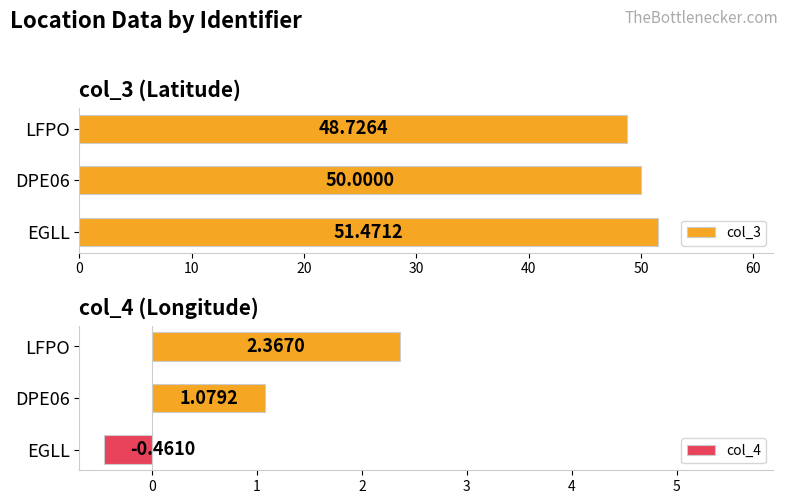

How many col_4 values are between 0 and 2?

1